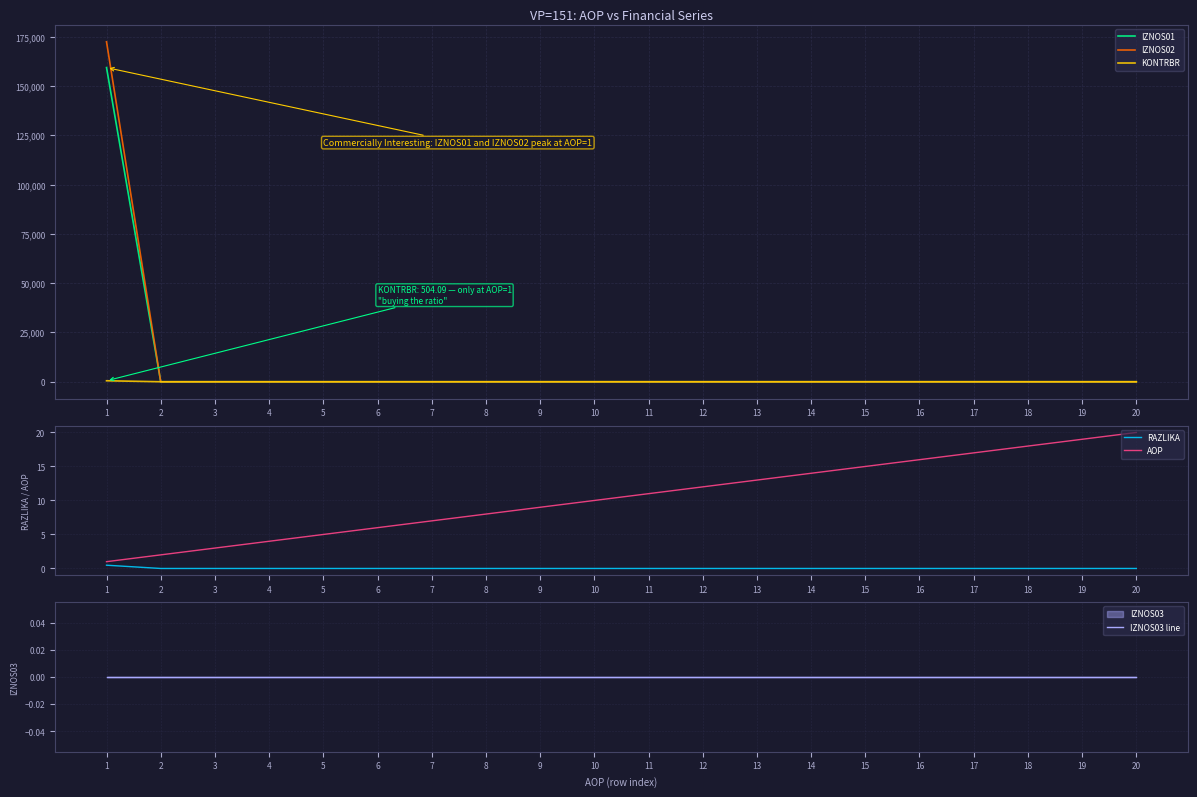

Reading right to left, extract all data points from this chart.

IZNOS01: 0.0	0.0	0.0	0.0	0.0	0.0	0.0	0.0	0.0	0.0	0.0	0.0	0.0	0.0	0.0	0.0	0.0	0.0	0.0	159308.9
IZNOS02: 0.0	0.0	0.0	0.0	0.0	0.0	0.0	0.0	0.0	0.0	0.0	0.0	0.0	0.0	0.0	0.0	0.0	0.0	0.0	172391.4
KONTRBR: 0.0	0.0	0.0	0.0	0.0	0.0	0.0	0.0	0.0	0.0	0.0	0.0	0.0	0.0	0.0	0.0	0.0	0.0	0.0	504.1
RAZLIKA: 0.0	0.0	0.0	0.0	0.0	0.0	0.0	0.0	0.0	0.0	0.0	0.0	0.0	0.0	0.0	0.0	0.0	0.0	0.0	0.5
AOP: 20.0	19.0	18.0	17.0	16.0	15.0	14.0	13.0	12.0	11.0	10.0	9.0	8.0	7.0	6.0	5.0	4.0	3.0	2.0	1.0
IZNOS03 line: 0.0	0.0	0.0	0.0	0.0	0.0	0.0	0.0	0.0	0.0	0.0	0.0	0.0	0.0	0.0	0.0	0.0	0.0	0.0	0.0